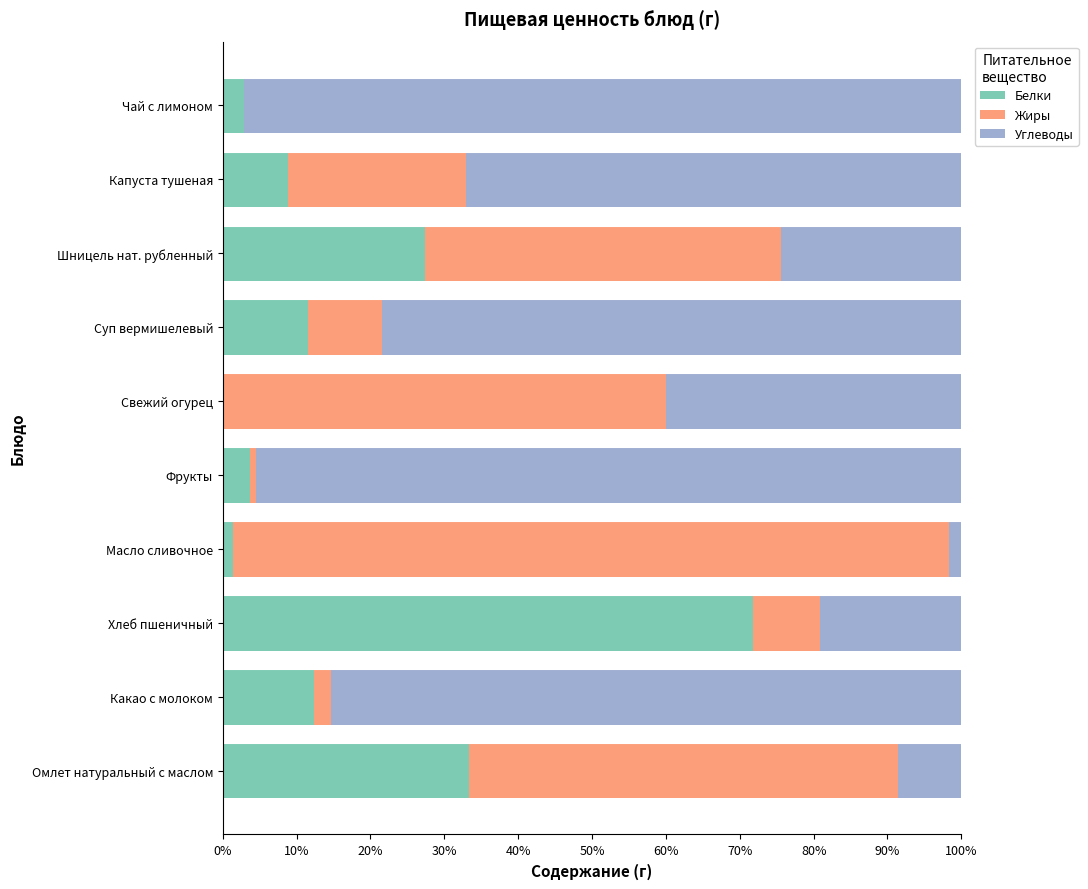

What is the maximum value for Белки?

71.8